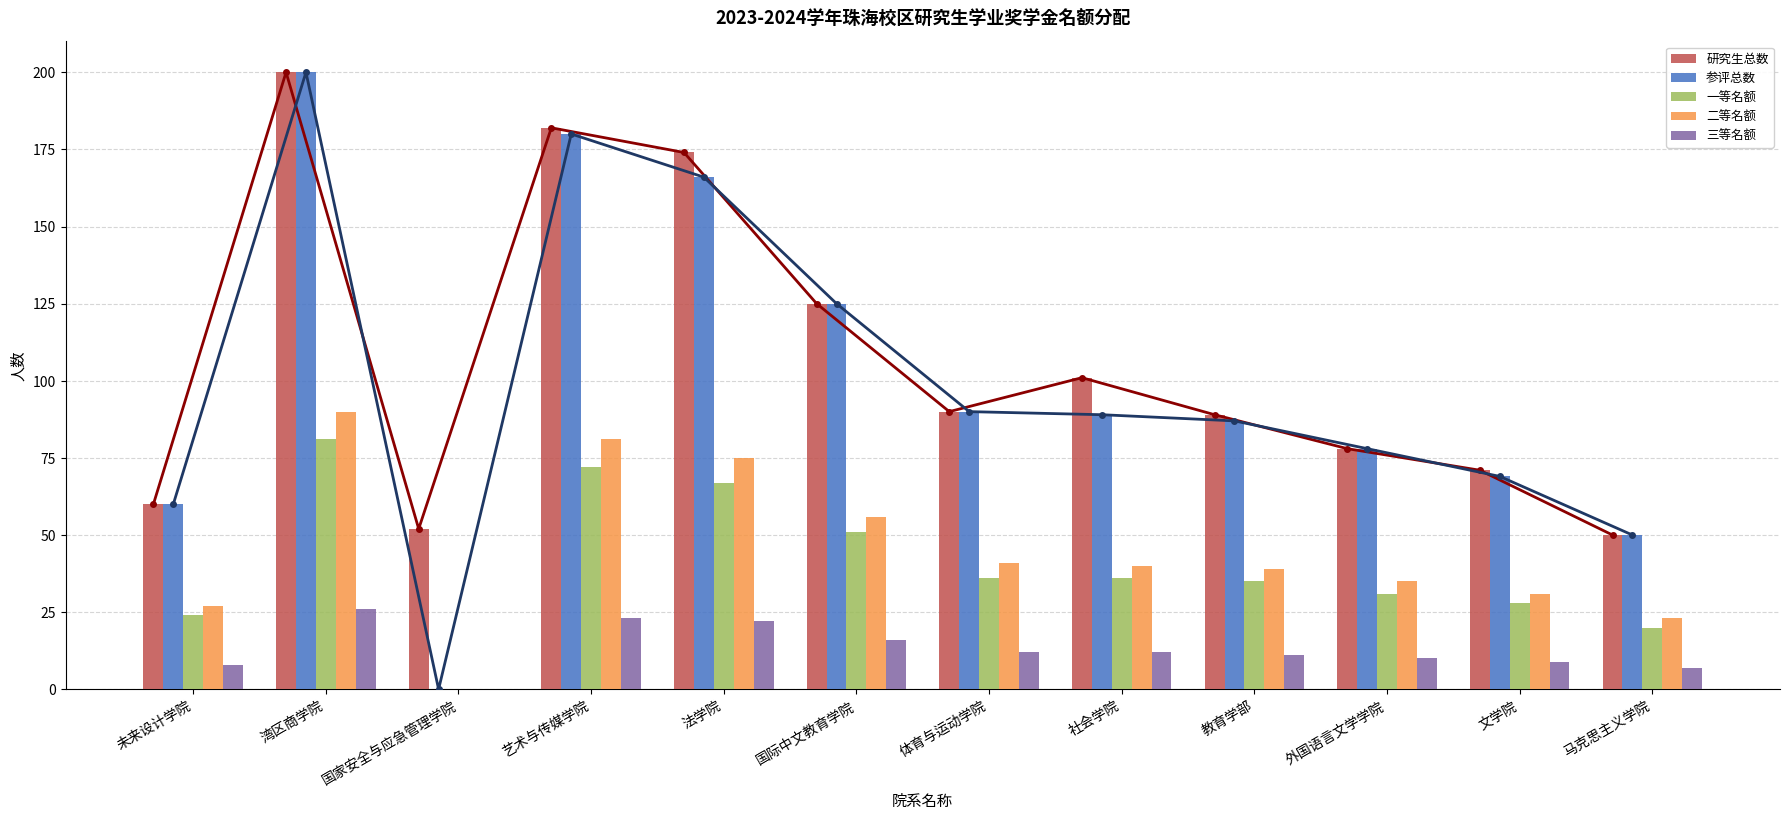

At which category does the chart reach its peak across all series?

湾区商学院